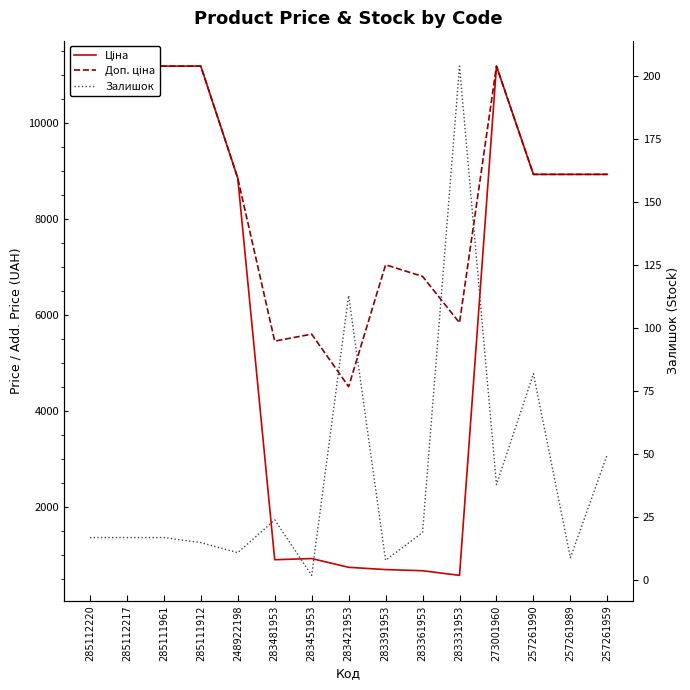

Is it true that Залишок equals 11.0 at 248922198?

True